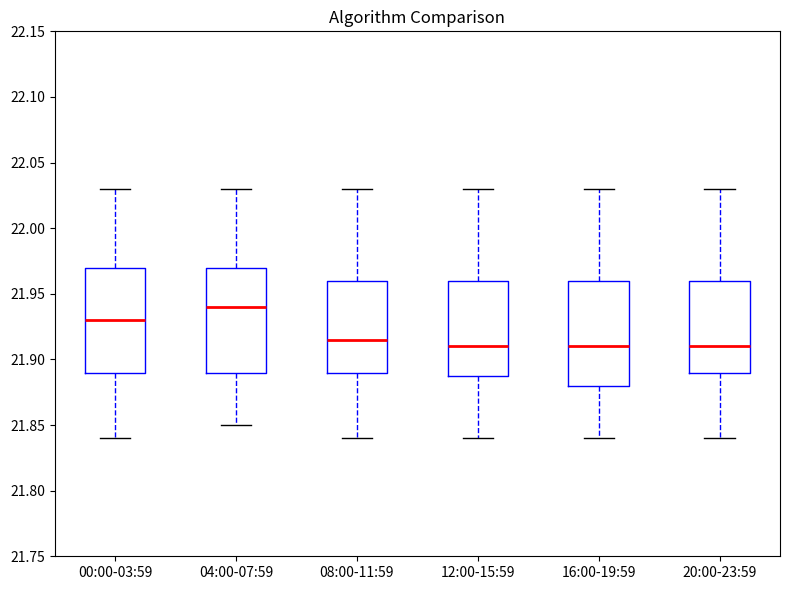

Where does the lower whisker of the box for 12:00-15:59 end on the y-axis? The values are not printed on the chart, so give them approximately, as read against the axis.

21.840